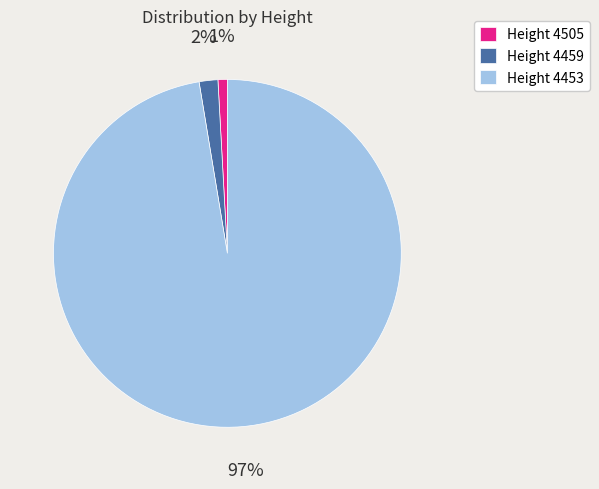

Between Height 4453 and Height 4459, which is larger?

Height 4453